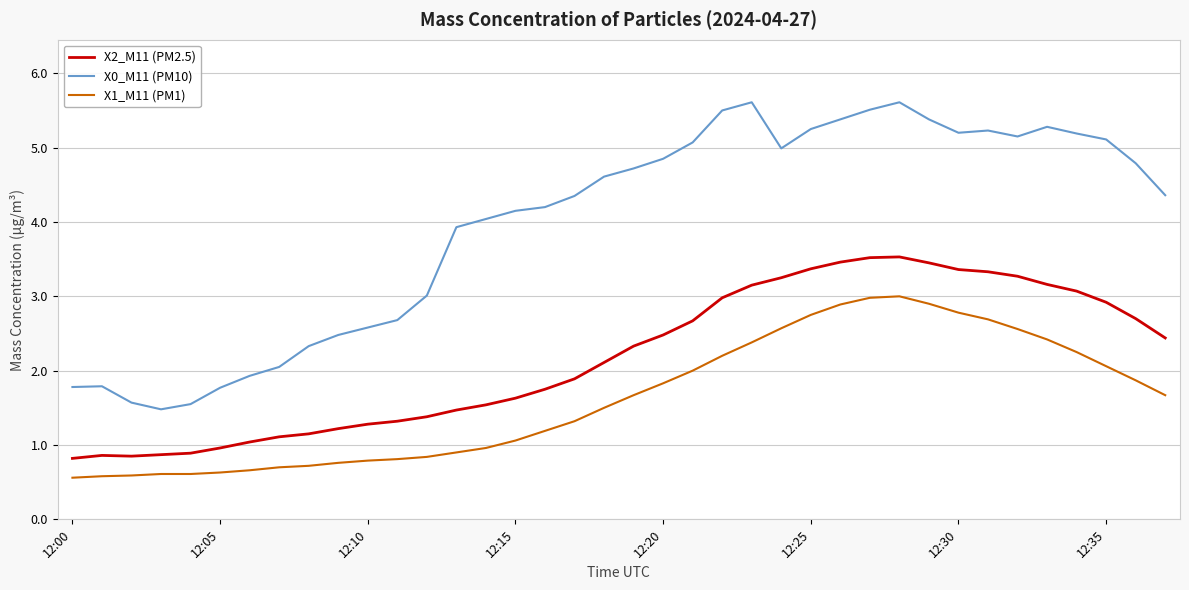

What is the highest value of the X0_M11 (PM10) series?

5.6